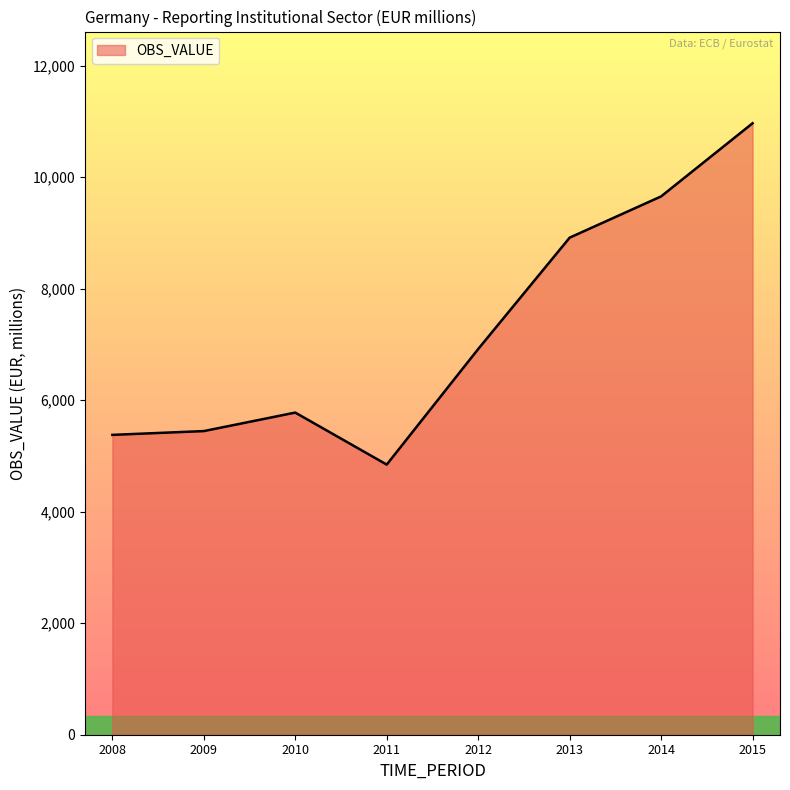

Is it true that the value at 2008 is 5379?

True